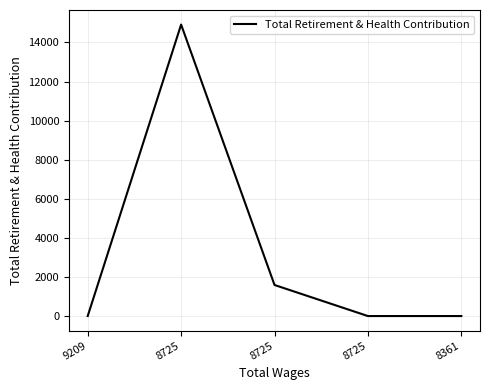

True or false: the data has more than 2 interior local peaks.

False